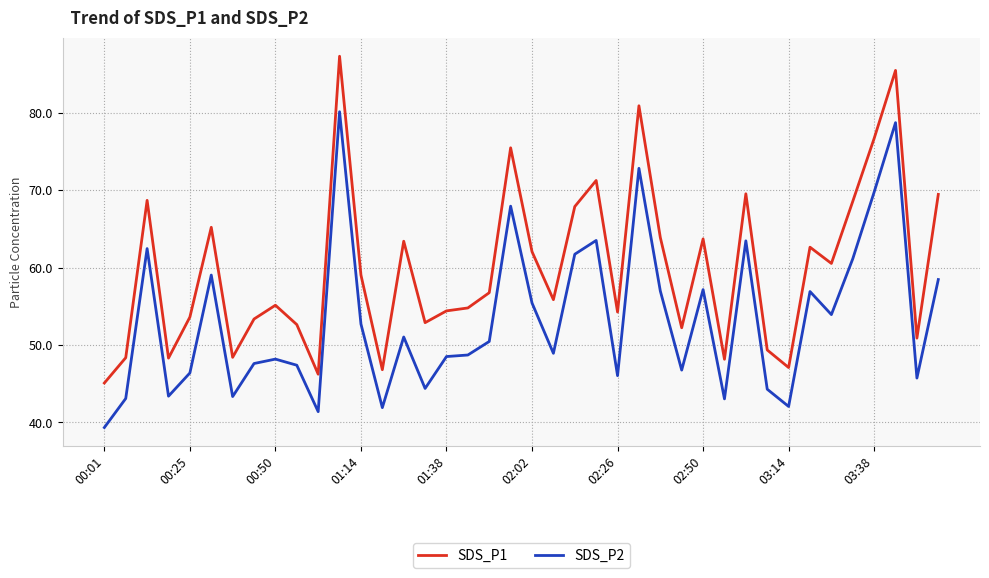

Which series has the widest spread of values?

SDS_P1